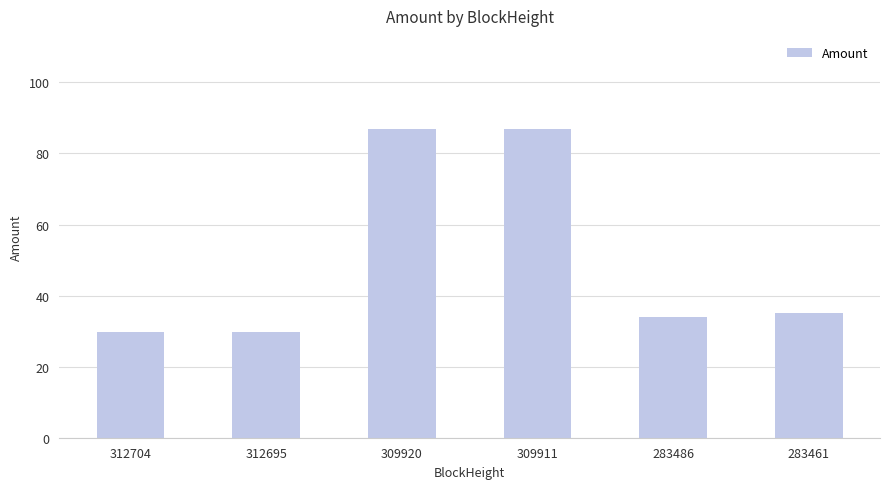

What is the approximate value at 309920?

87.0